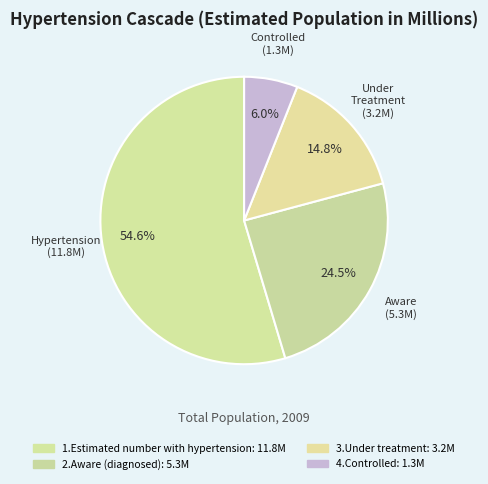

To the nearest percent, what is the difference between the 2.Aware (diagnosed) and 1.Estimated number with hypertension slice percentages?

30%